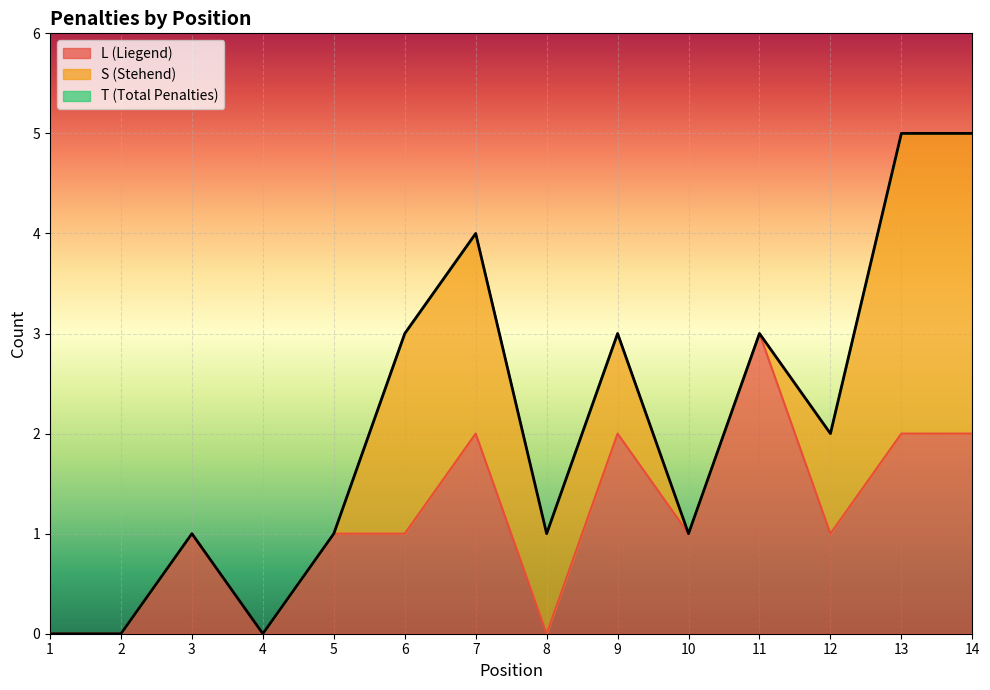

What is the difference between the L values at 14 and 10?

1